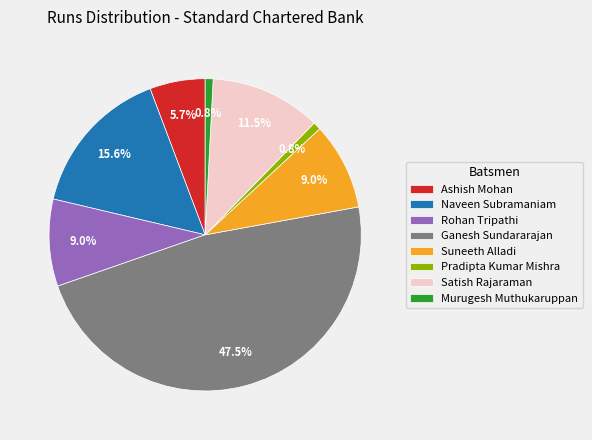

Is there a majority slice in this chart?

No